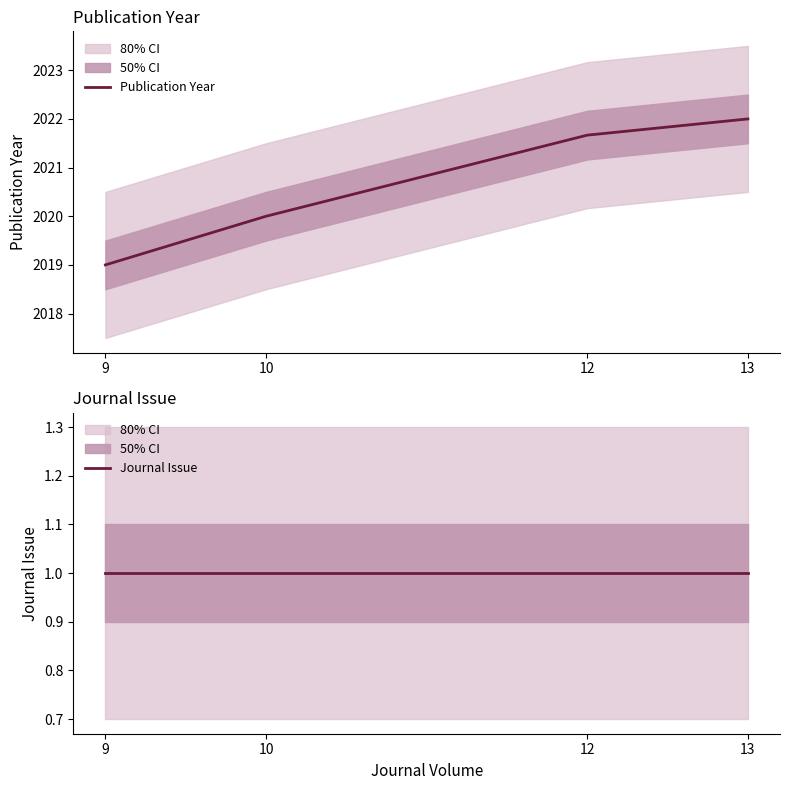

What is the average value of the Journal Issue series?

1.0